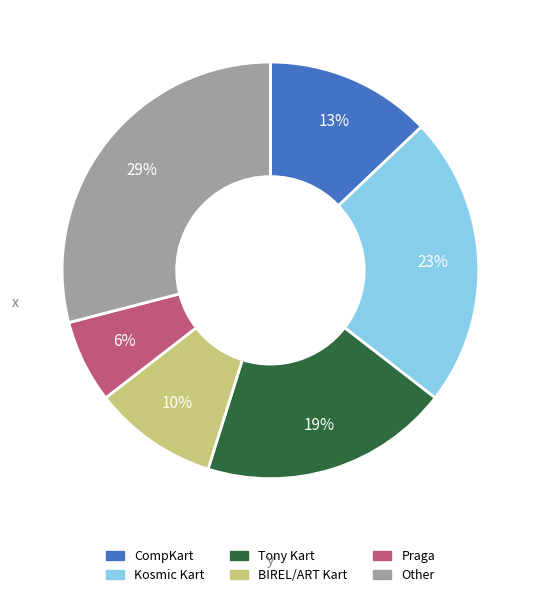

Is the sum of Other and CompKart greater than half?

No